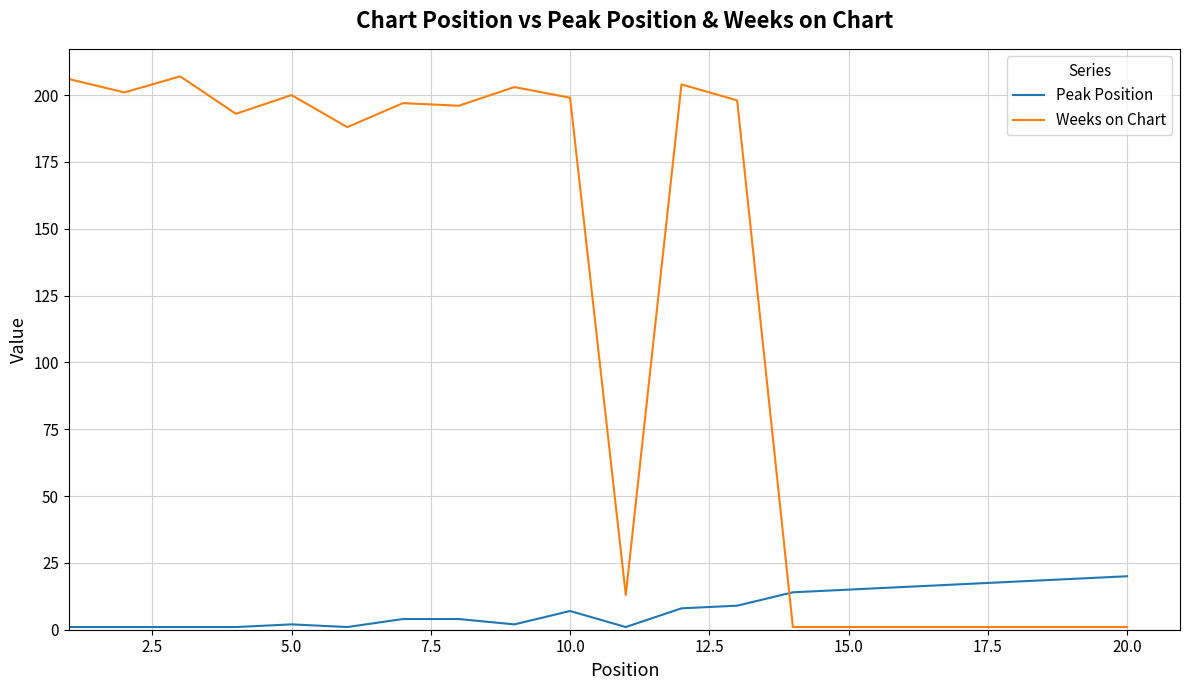

Which series has the largest total across all categories?

Weeks on Chart